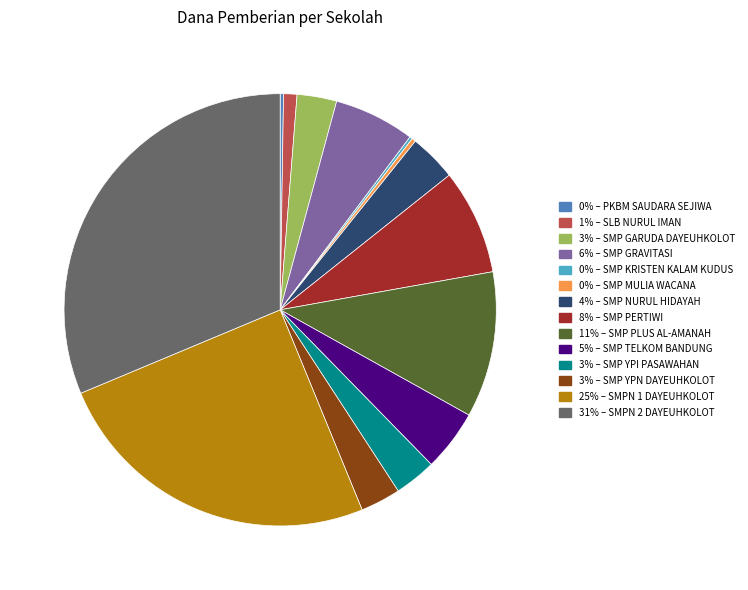

Does any single category account for the majority?

No